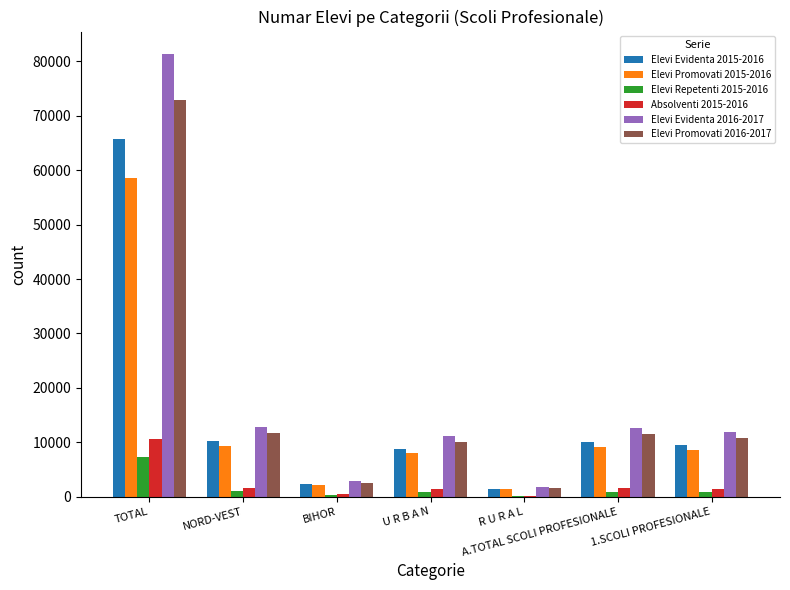

Is the value of Elevi Repetenti 2015-2016 at A.TOTAL SCOLI PROFESIONALE greater than the value of Elevi Evidenta 2016-2017 at 1.SCOLI PROFESIONALE?

No